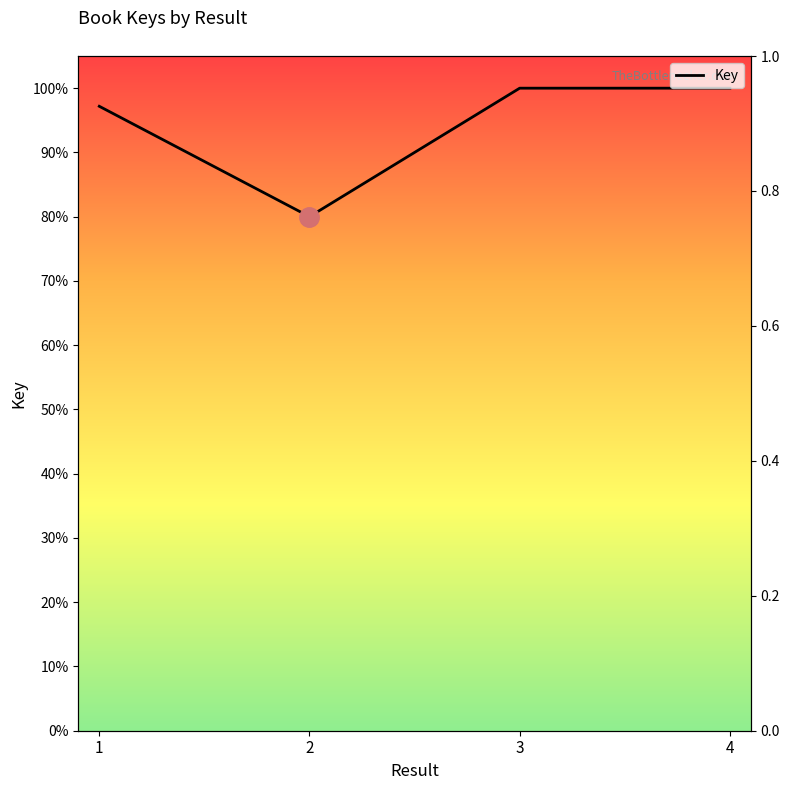

What is the change in value from 2 to 4?

+0.2